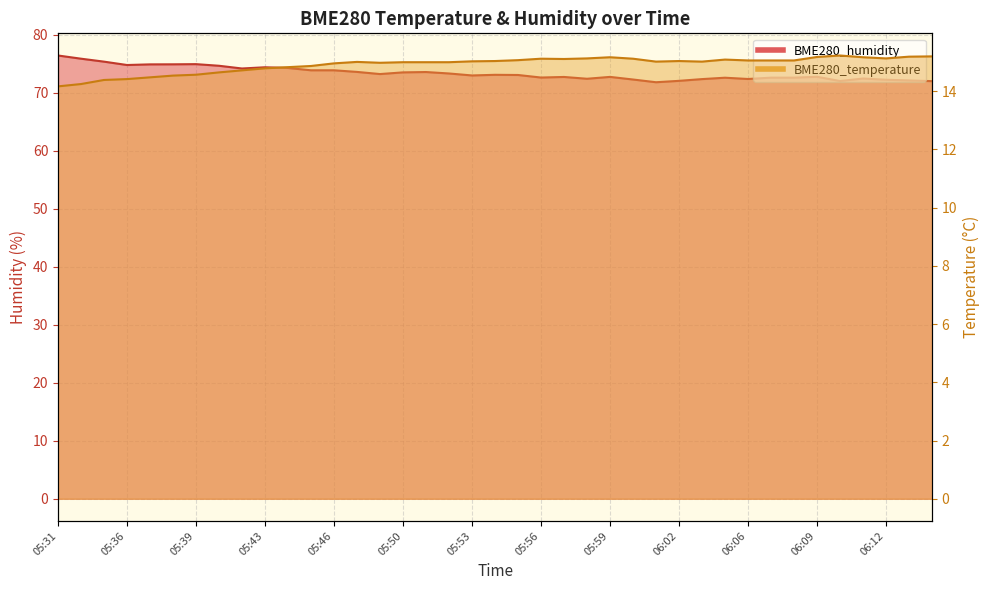

What is the minimum value shown in the chart?

14.2